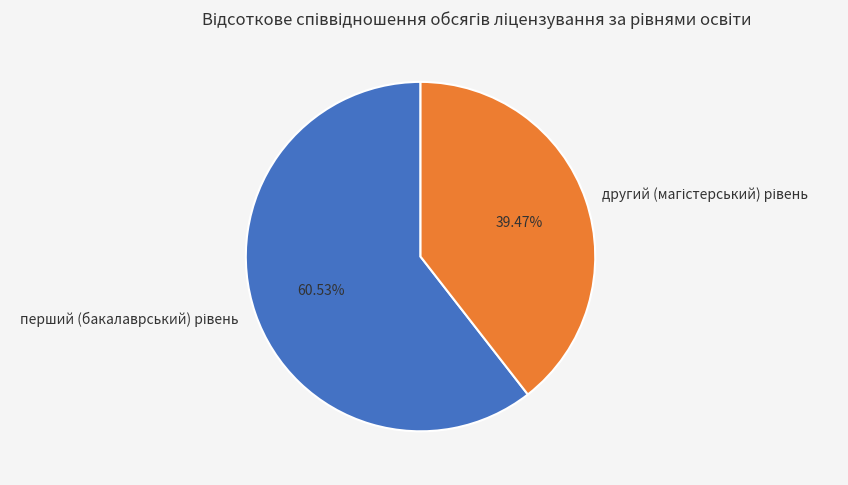

Does any single category account for the majority?

Yes